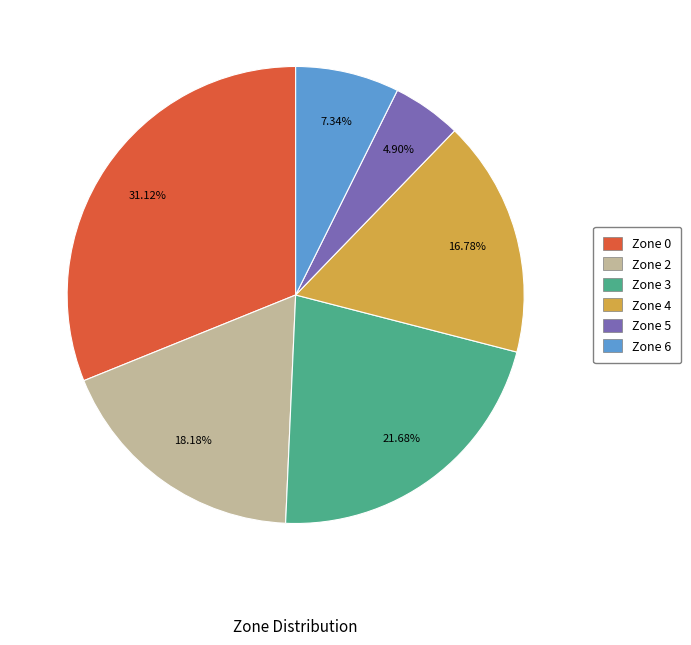

To the nearest percent, what is the average slice percentage?

17%